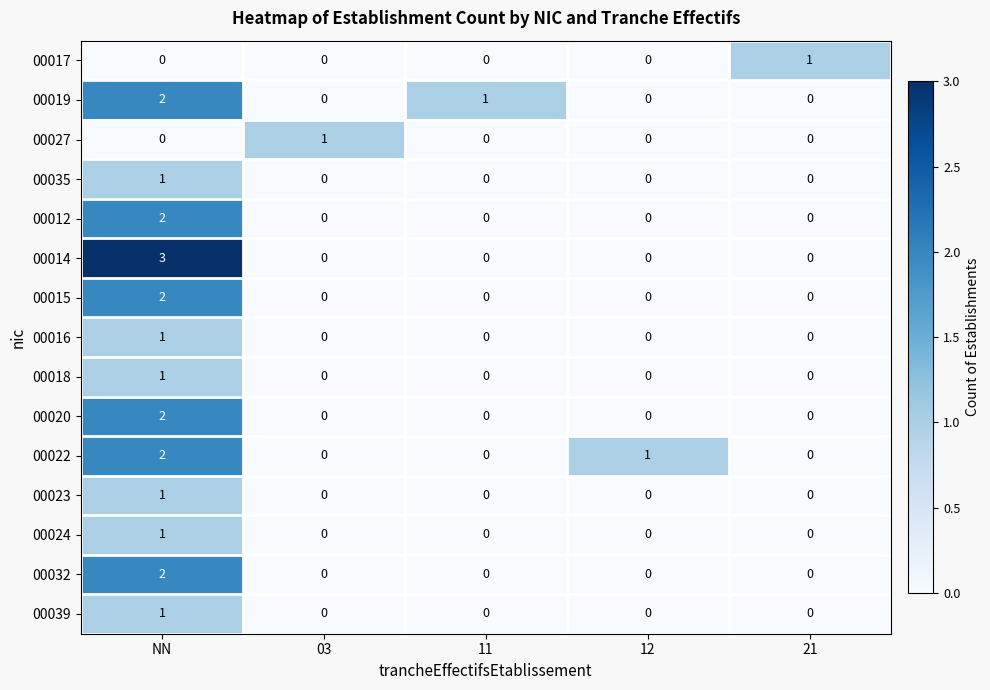

How many values in the 00022 series exceed 0?

2